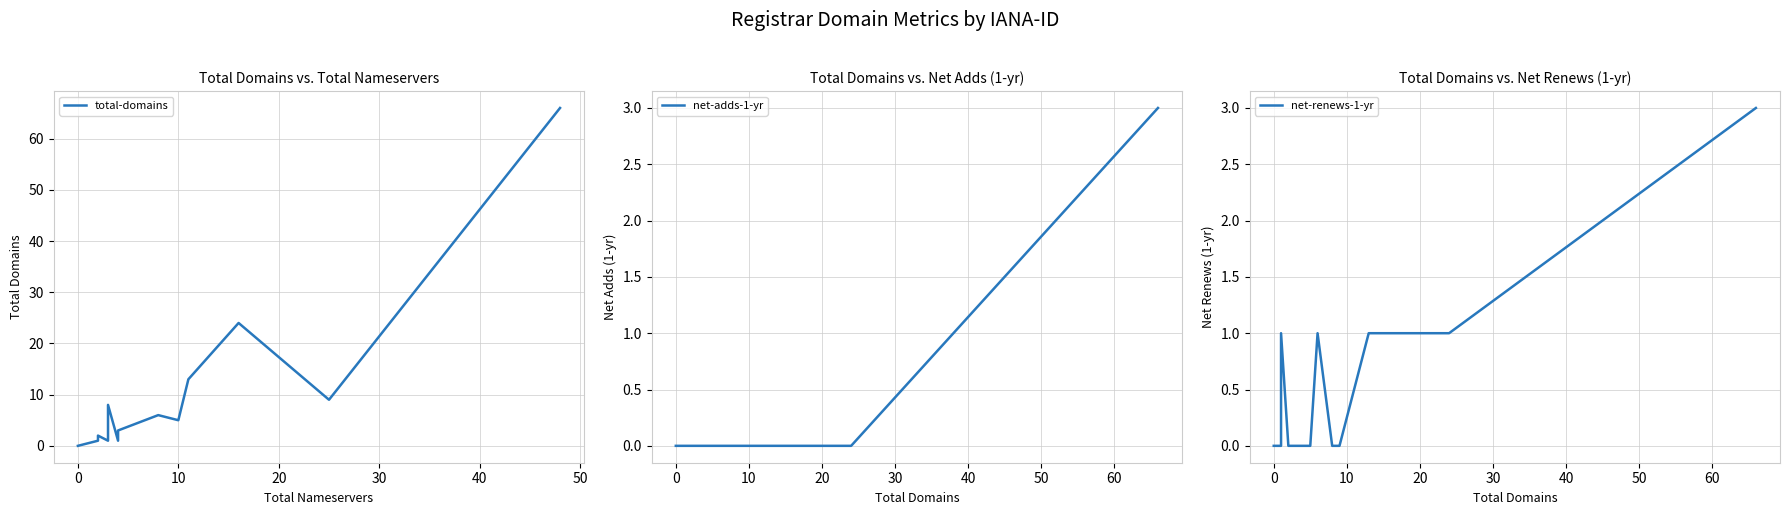

Is it true that total-domains equals 35 at 0?

False